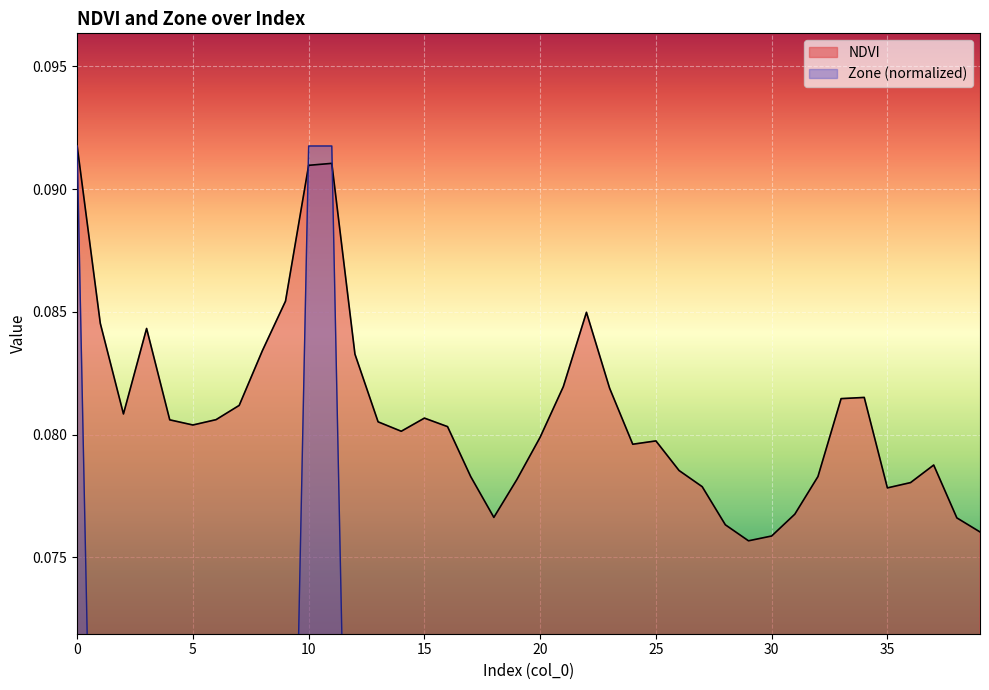

The NDVI series shows 0.1 at 23. True or false?

True